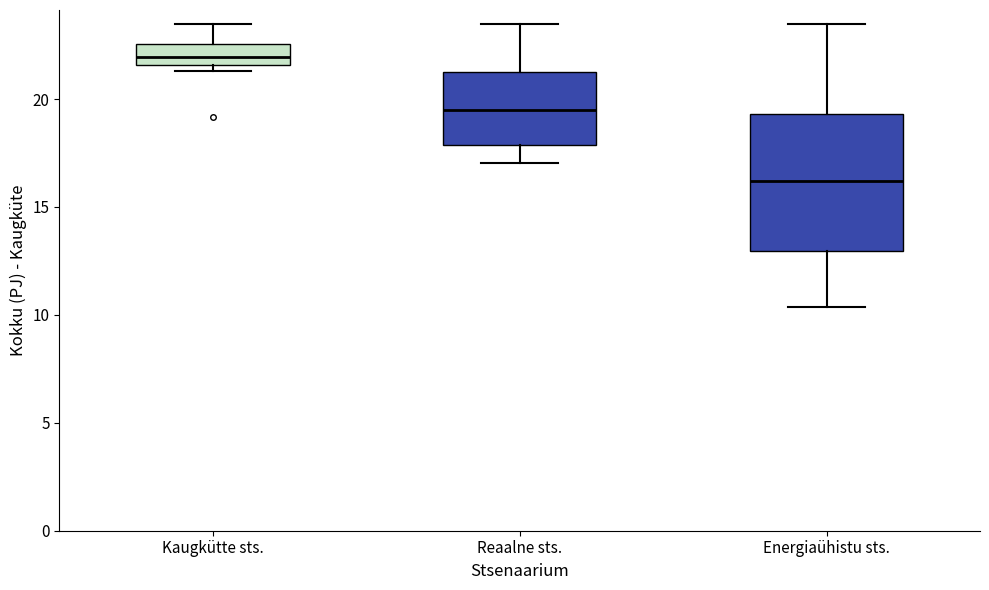

Which box is the tallest, from its lower edge to its upper edge?

Energiaühistu sts.